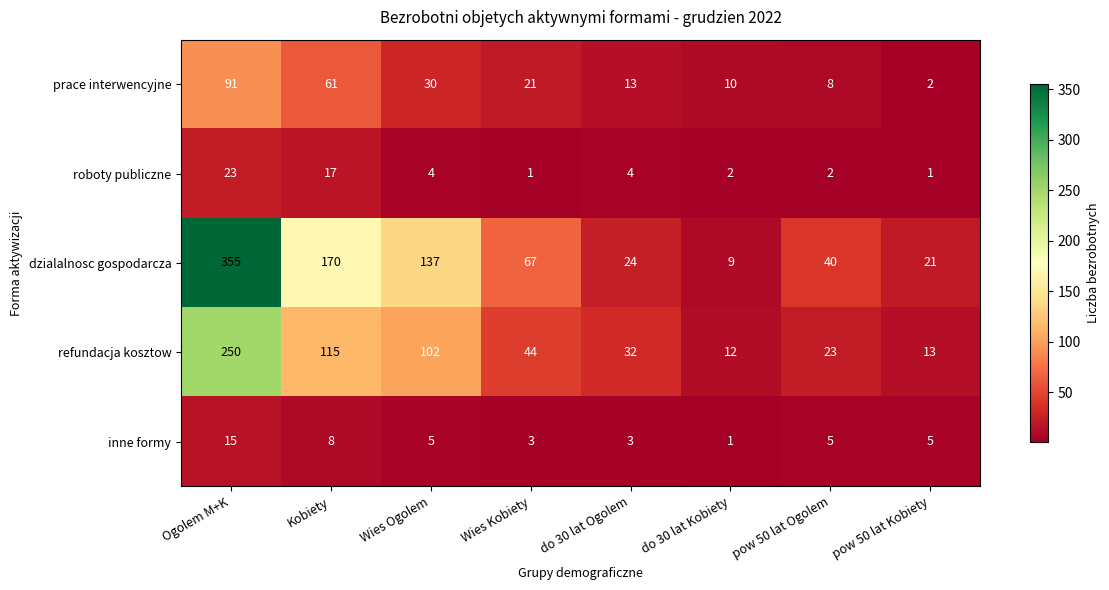

How many distinct data groups are displayed?

5